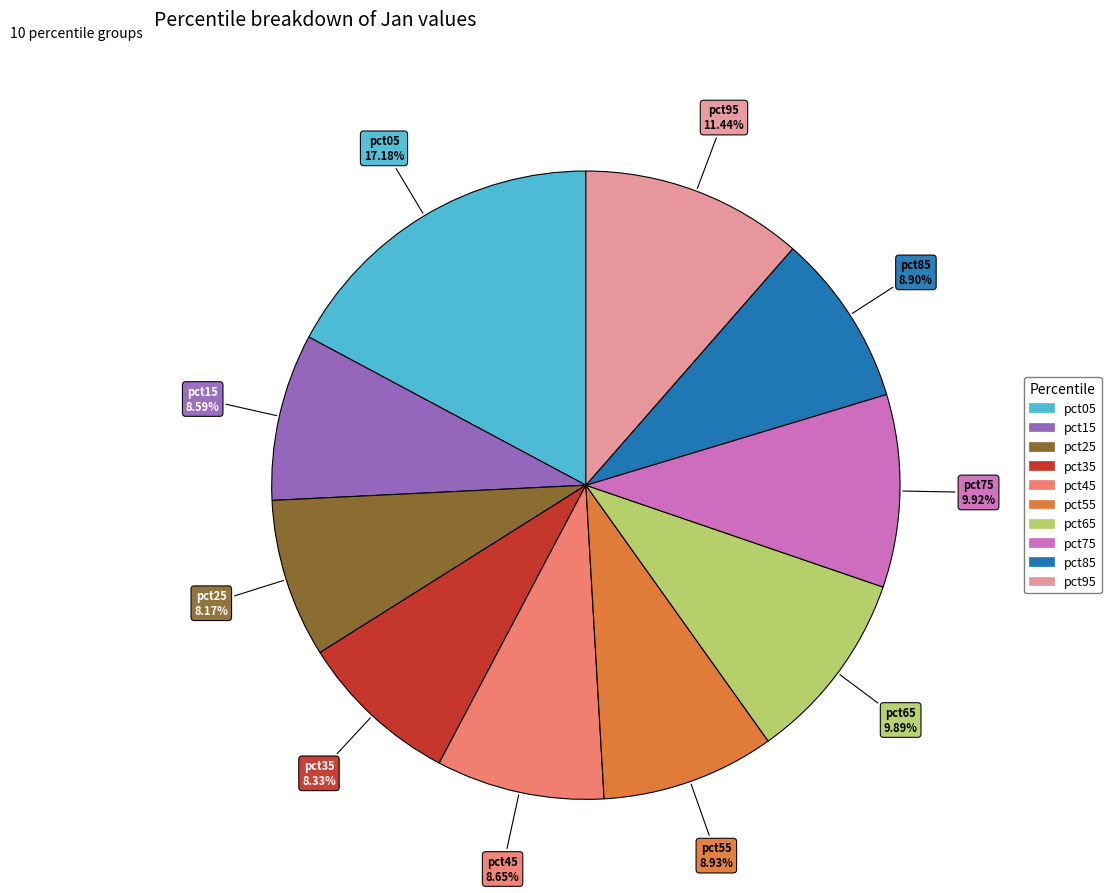

To the nearest percent, what is the combined percentage of pct25 and pct75?

18%